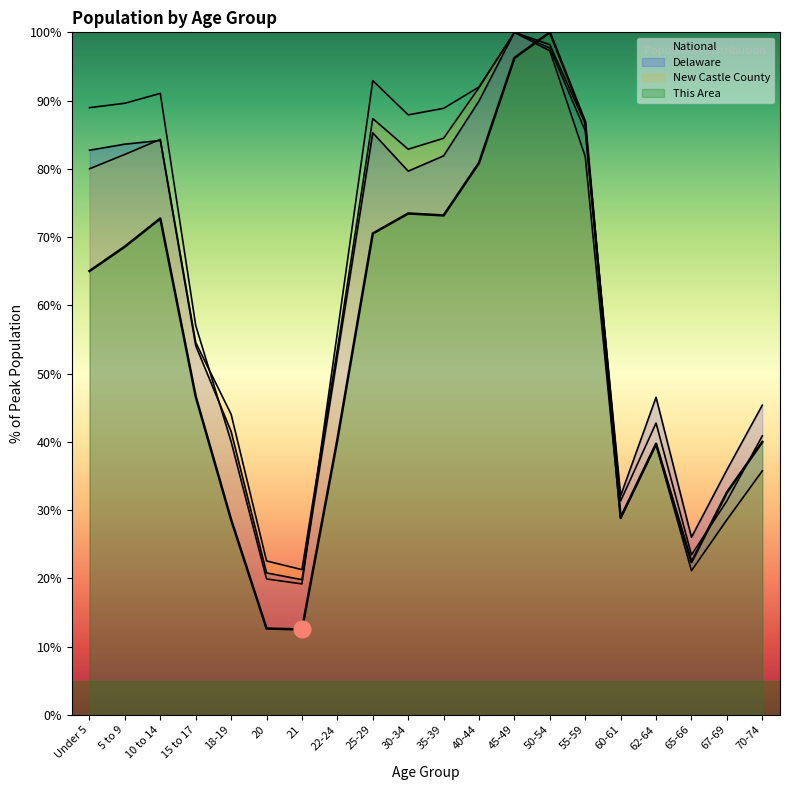

Which has a higher value, 35-39 or 22-24?

35-39